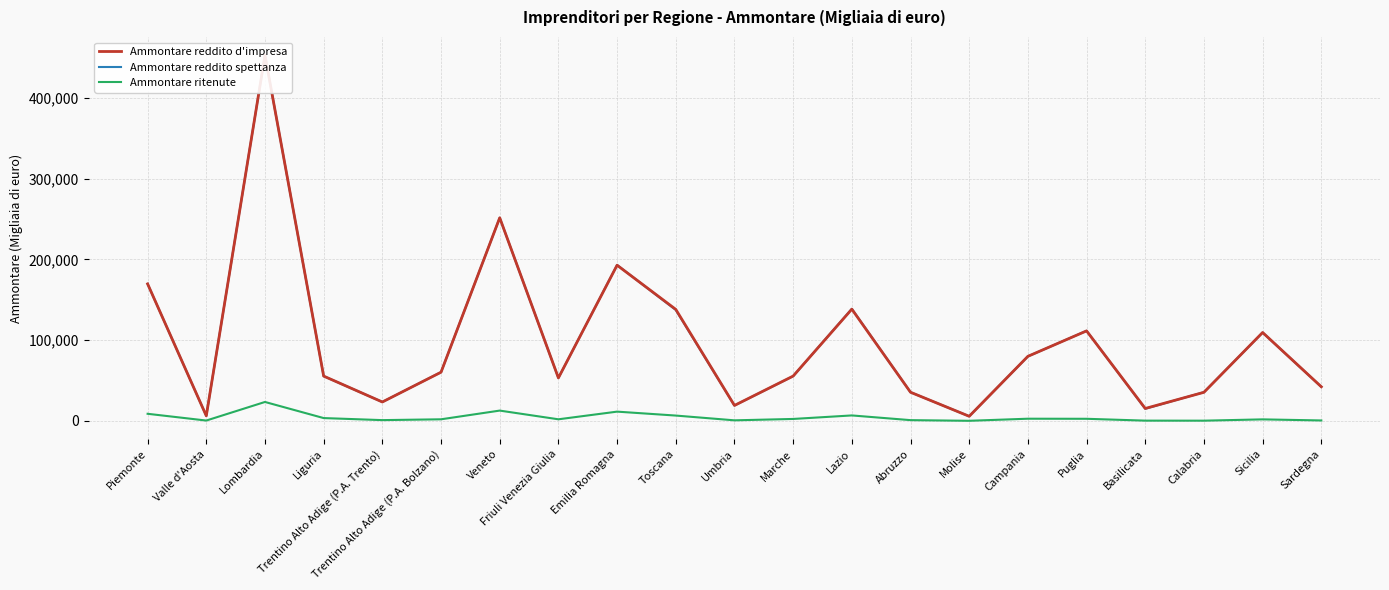

Is this an area chart (filled region under the line)?

No